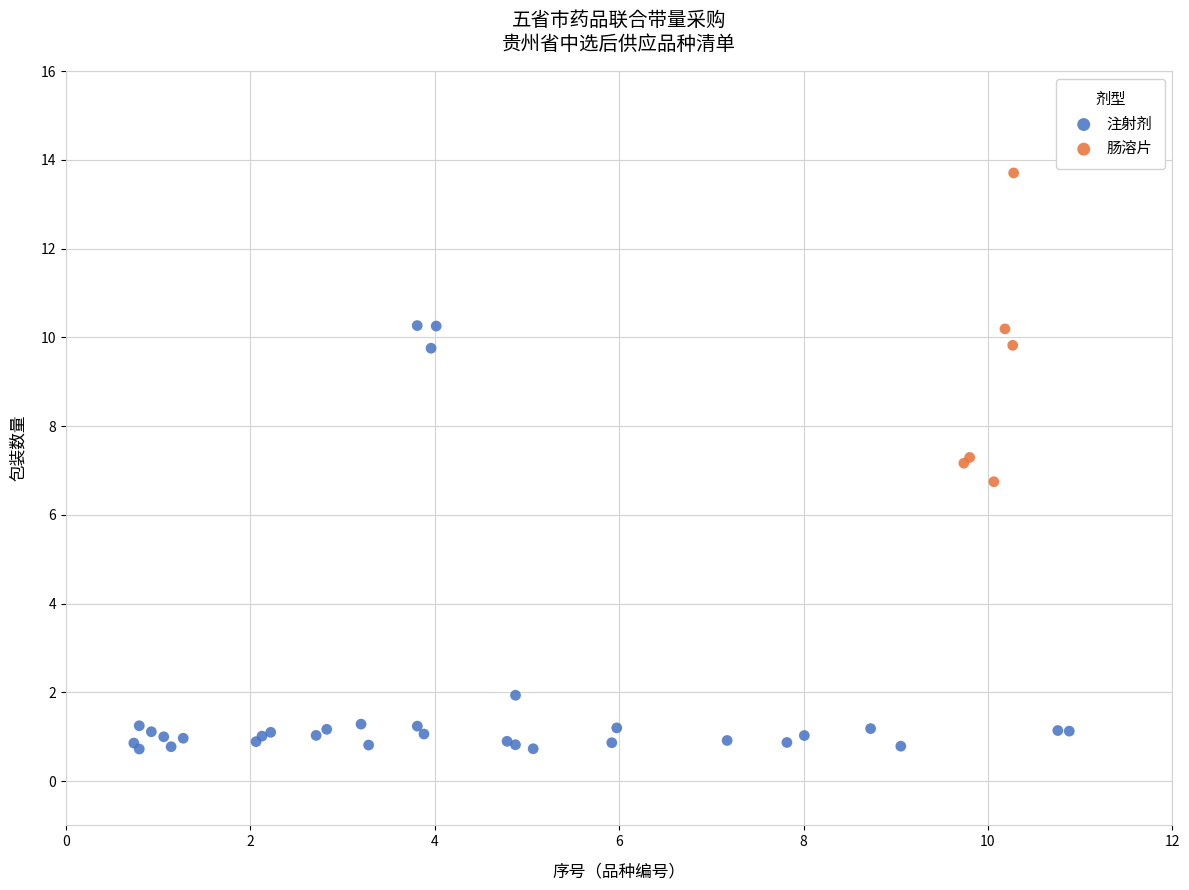

Which series has the largest Y range (max minus min)?

注射剂